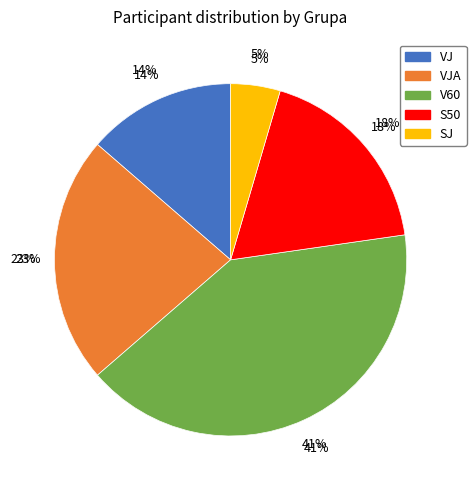

Is the sum of SJ and VJ greater than half?

No